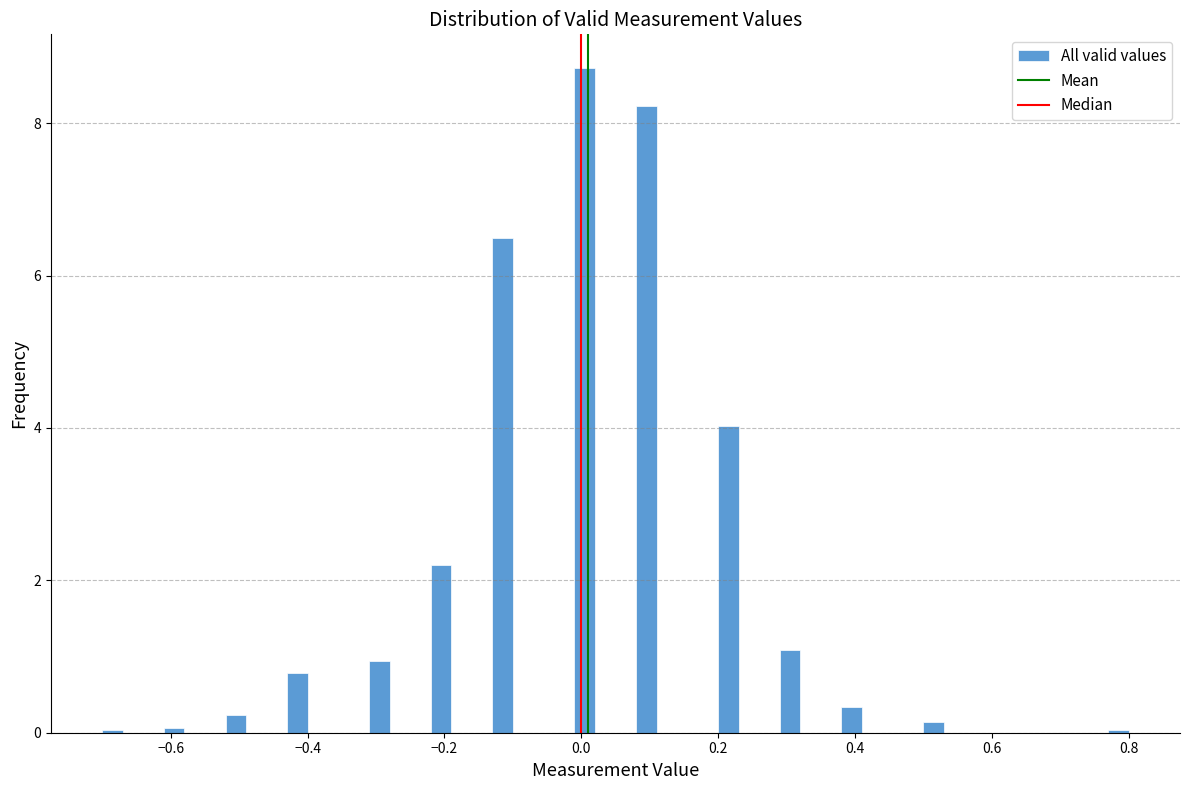

Read against the x-axis, roughly where is the centre of the tallest bar?

0.00